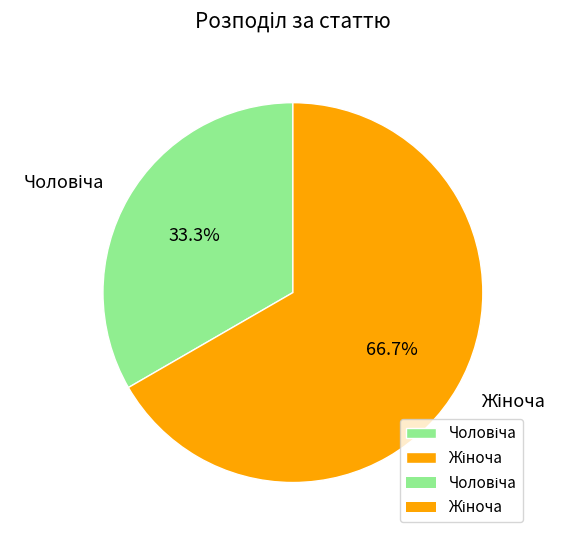

Is there any slice that represents more than half of the pie?

Yes